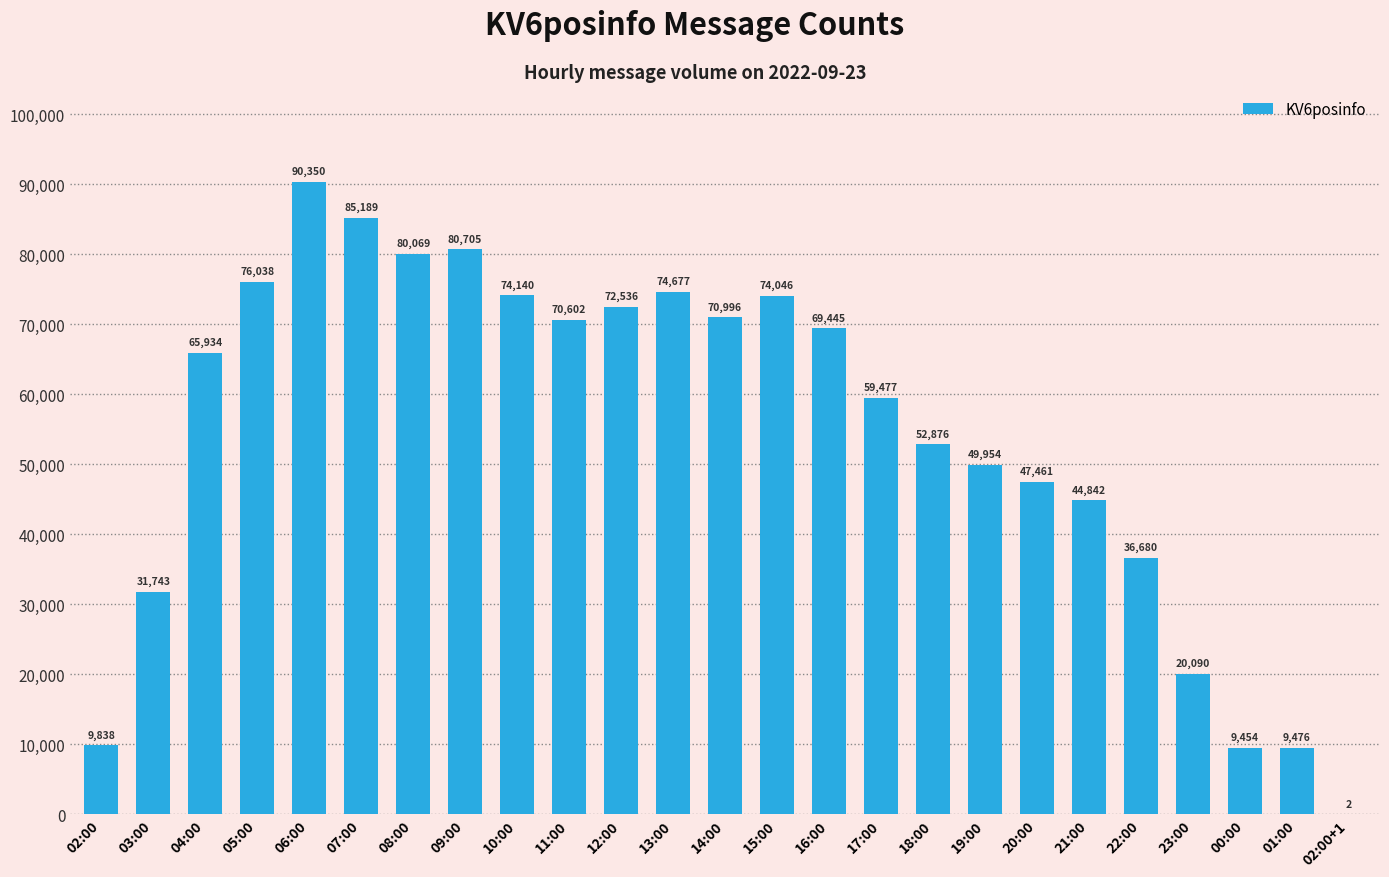

Where is the data nearest to the value 45176?

21:00